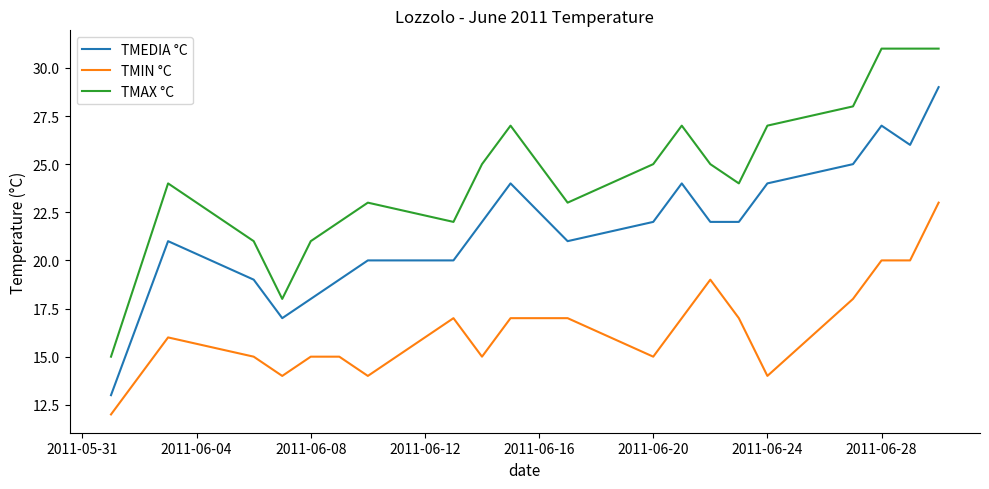

True or false: TMAX °C and TMEDIA °C cross at least once.

False